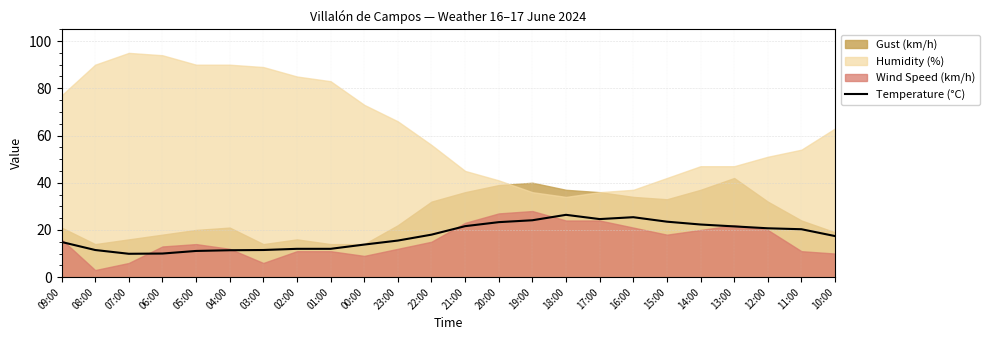

True or false: there are more than 0 points higher than both neighbors.

True